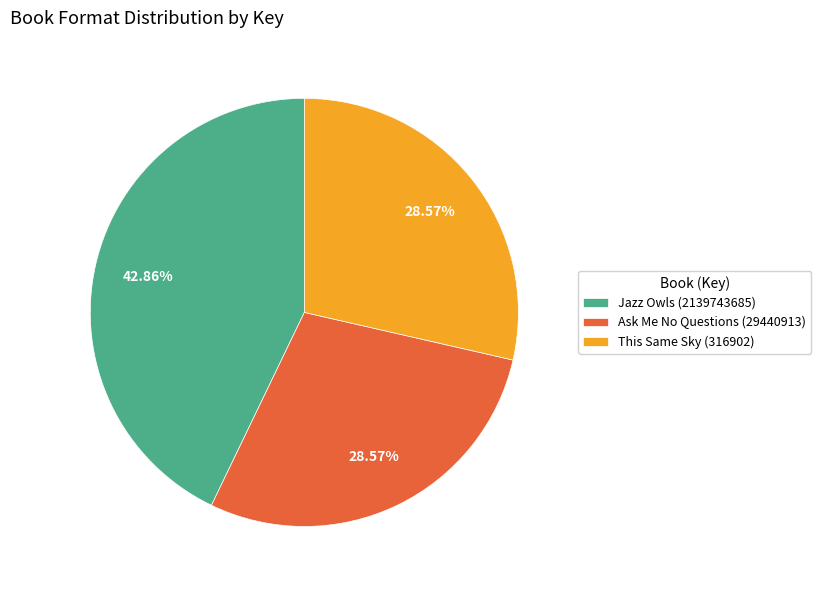

Which category has the biggest portion of the pie?

Jazz Owls (2139743685)